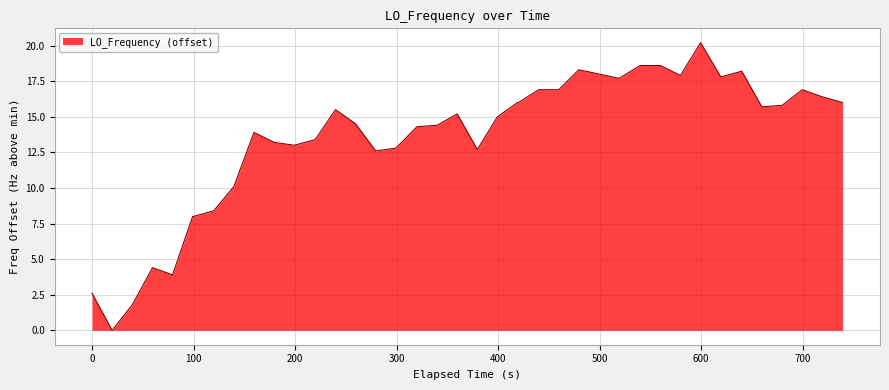

What is the maximum value shown in the chart?

20.2